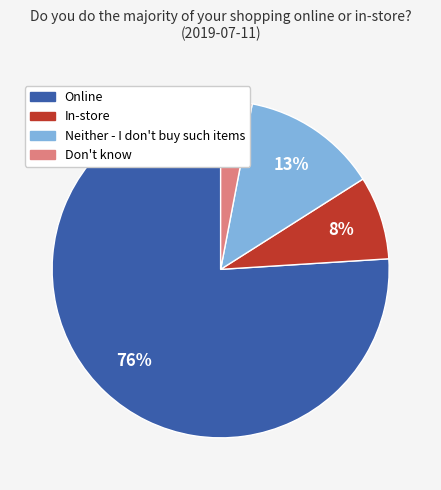

Combined, do Online and In-store account for over 50%?

Yes